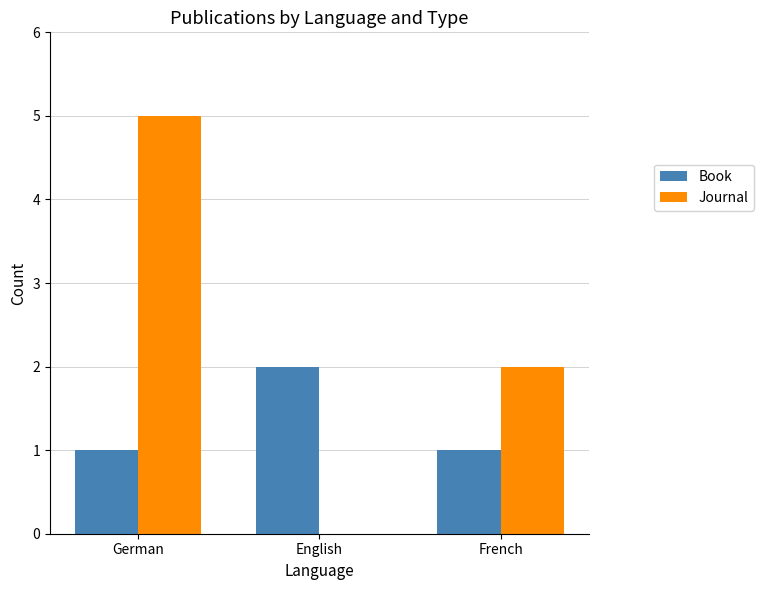

The Journal series shows 1 at French. True or false?

False